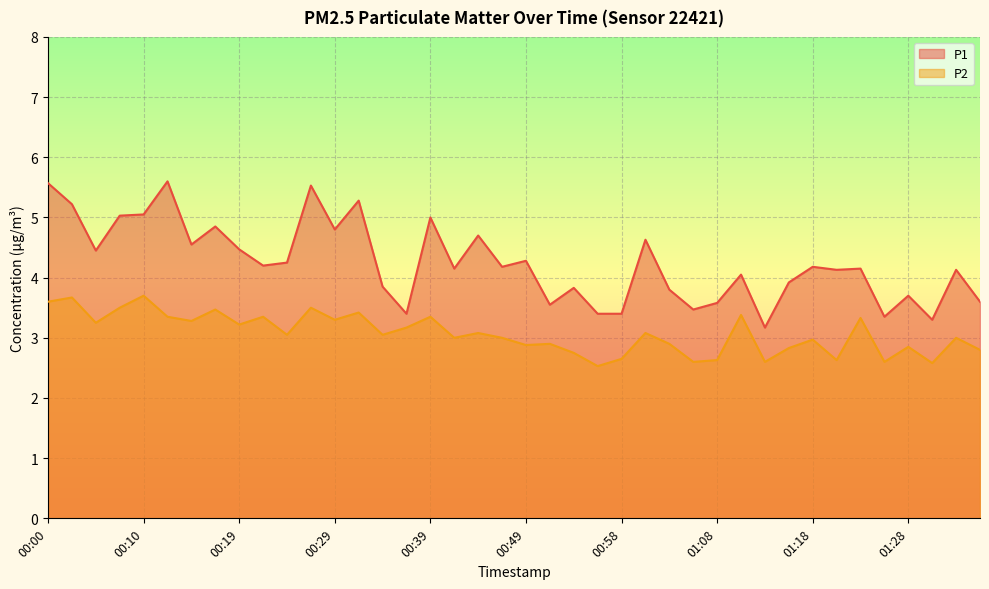

At which label does P1 first exceed 4?

00:00